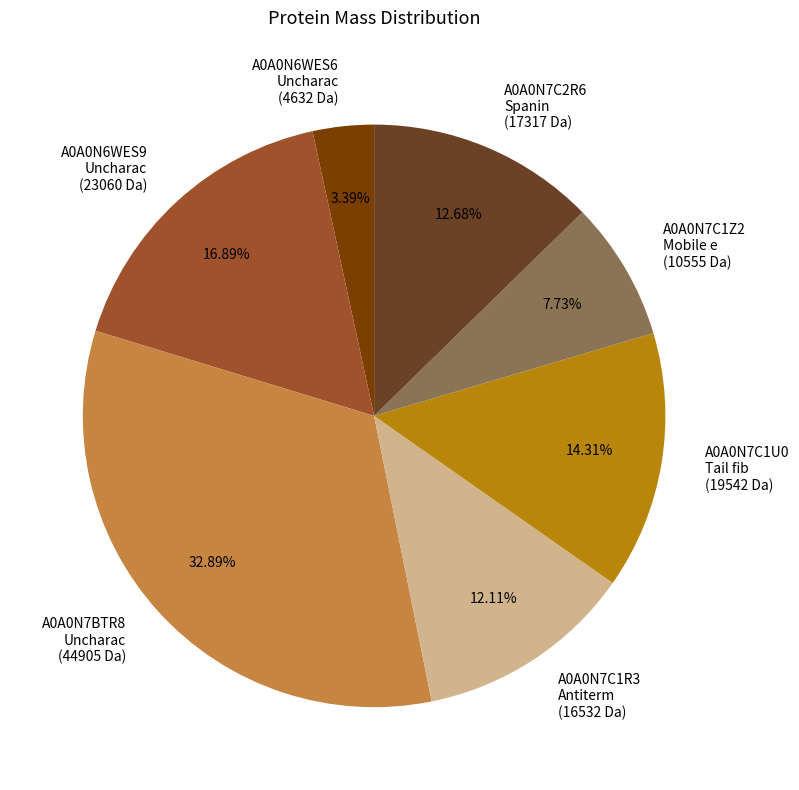

Which has a higher value, A0A0N7C1Z2 Mobile e (10555 Da) or A0A0N6WES6 Uncharac (4632 Da)?

A0A0N7C1Z2 Mobile e (10555 Da)